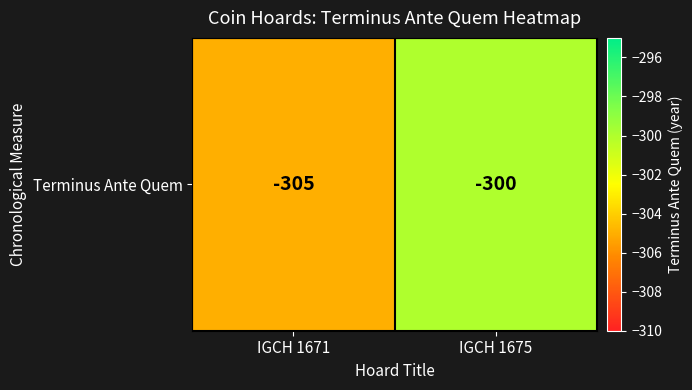

The value at IGCH 1675 is -67. True or false?

False